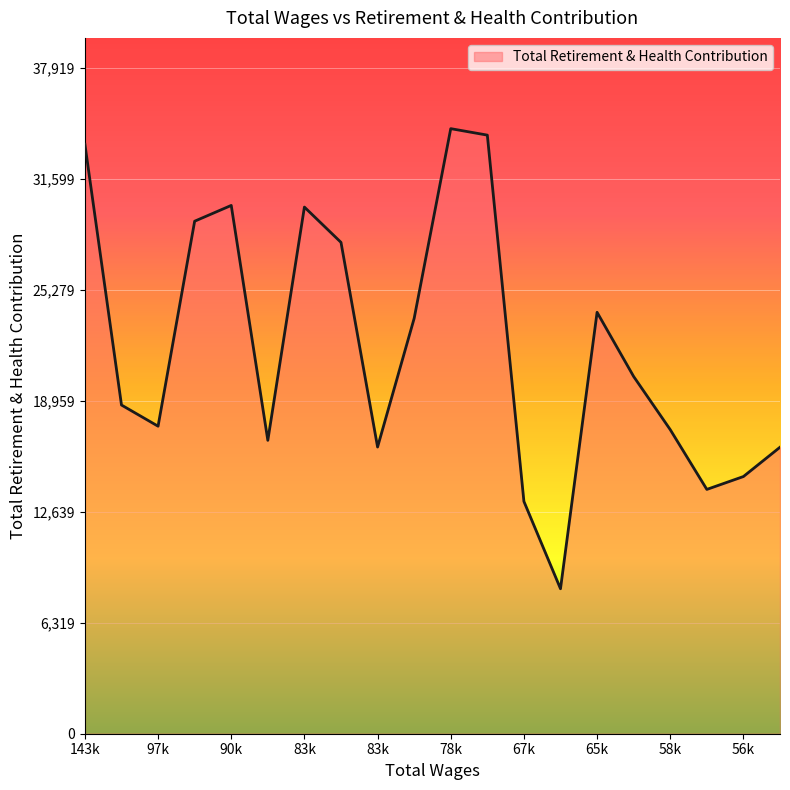

What is the greatest value displayed?

34472